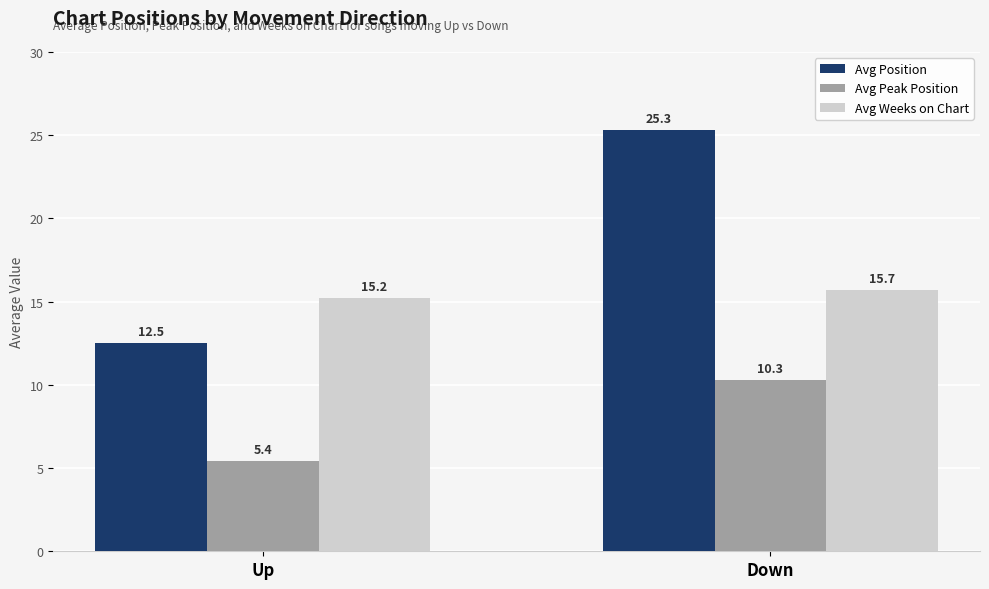

What is the total value across all series at Up?

33.1